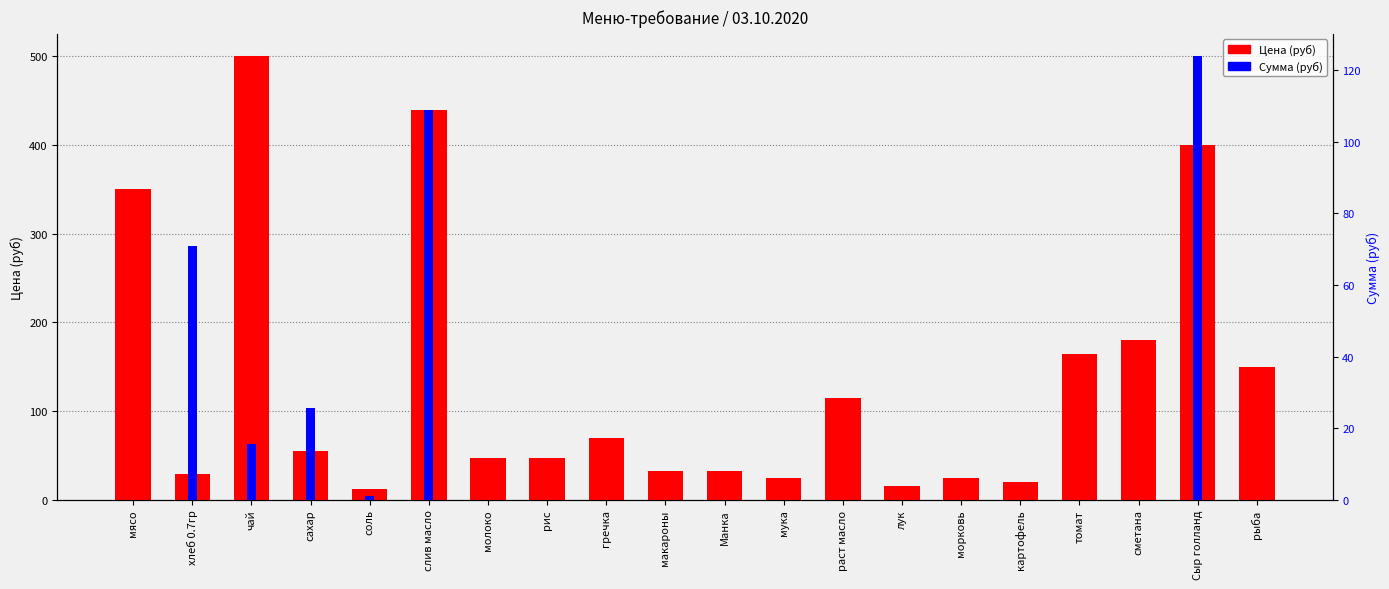

What are all the series names shown in the legend?

Цена (руб), Сумма (руб)